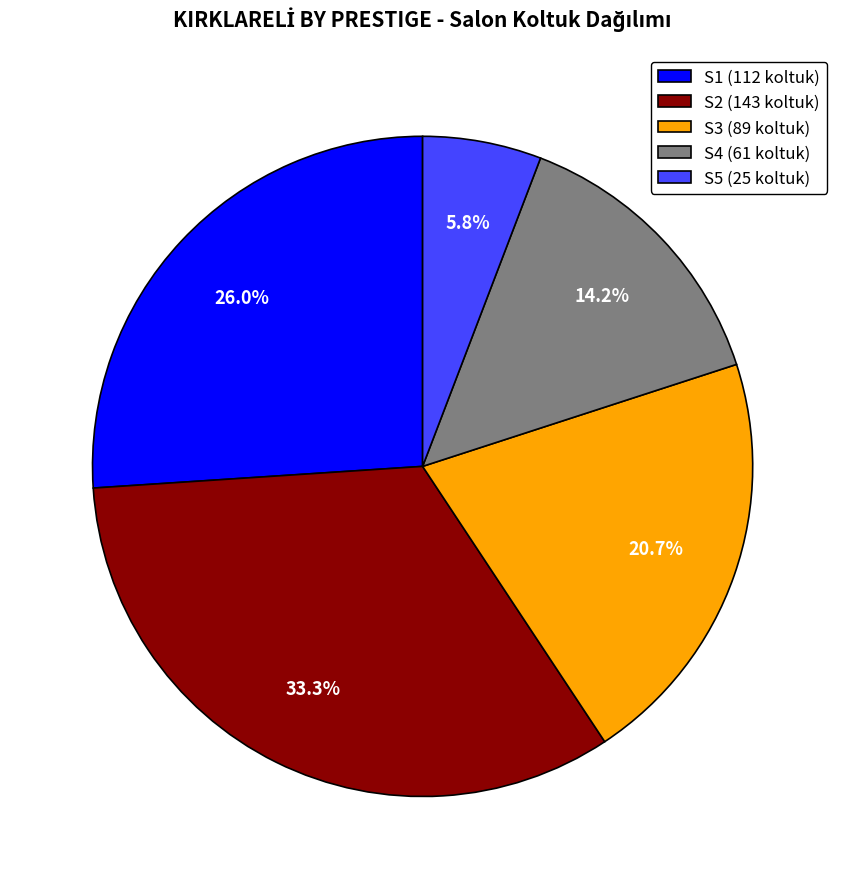

How many segments does this pie chart have?

5